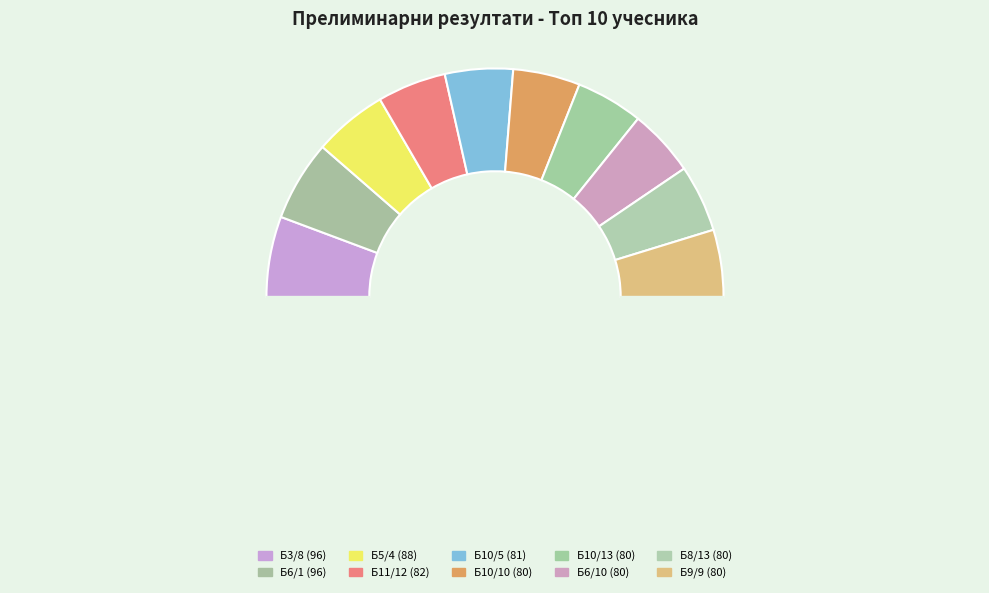

Rank the categories by value from highest to lowest.

Б3/8, Б6/1, Б5/4, Б11/12, Б10/5, Б10/10, Б10/13, Б6/10, Б8/13, Б9/9